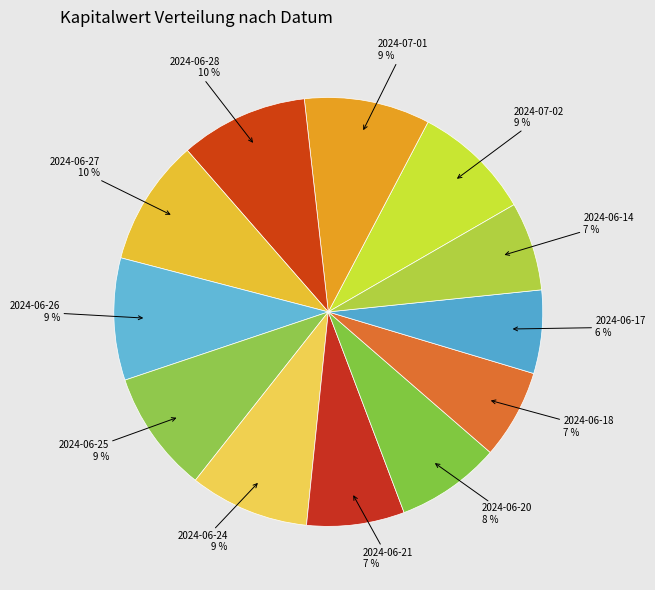

Which category has the biggest portion of the pie?

2024-06-28